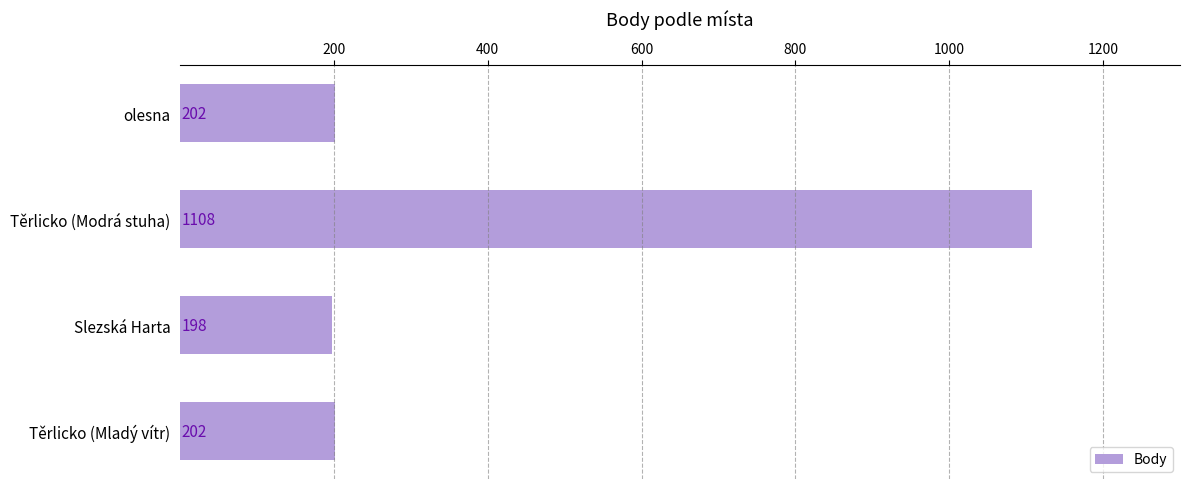

The value at Slezská Harta is 71. True or false?

False